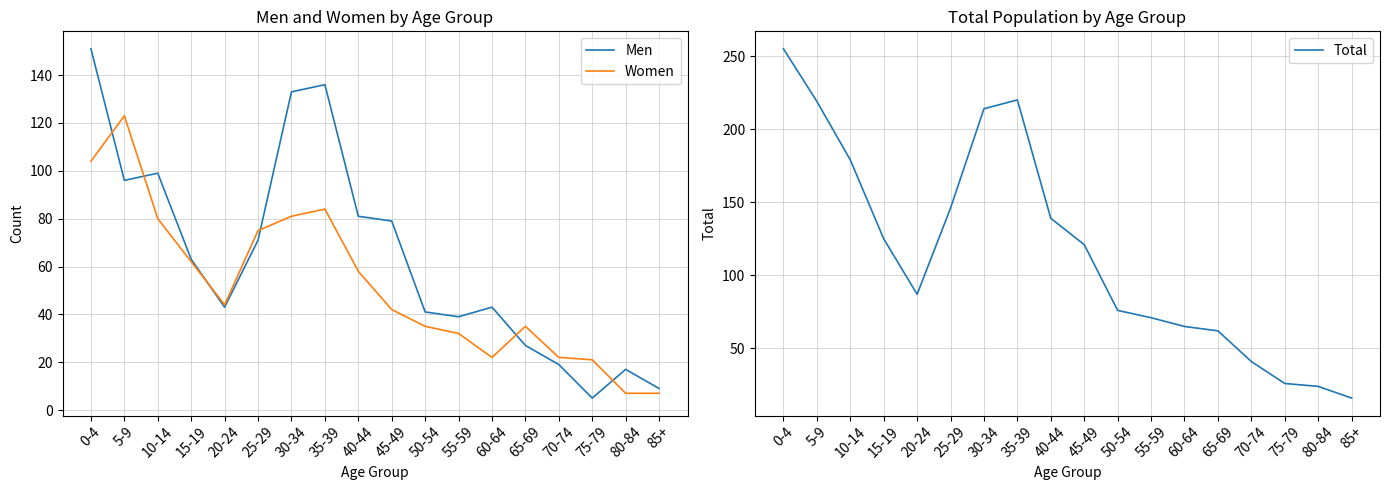

What is the value of the Men point at the 1st from the left?

151